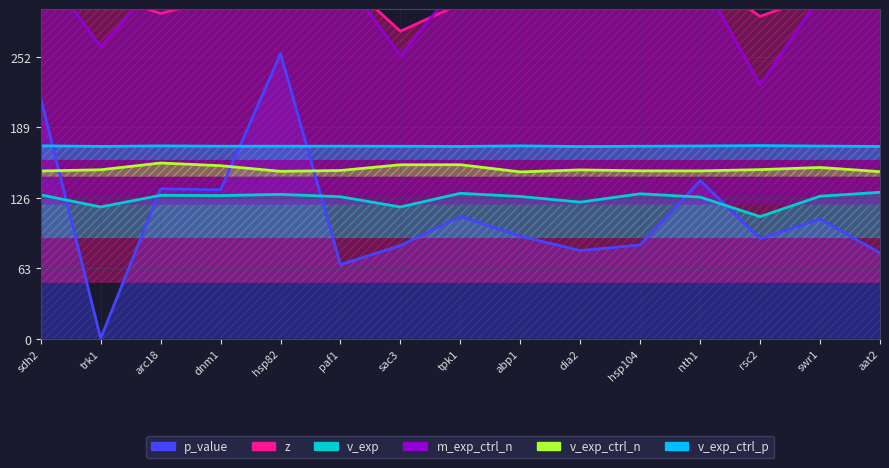

Which has a higher value, sac3 or hsp104?

hsp104